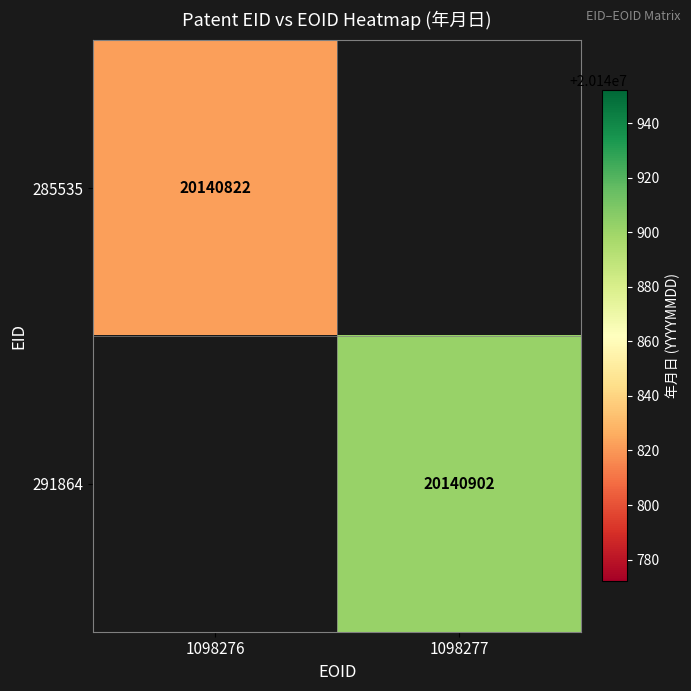

How many series are shown in this chart?

2